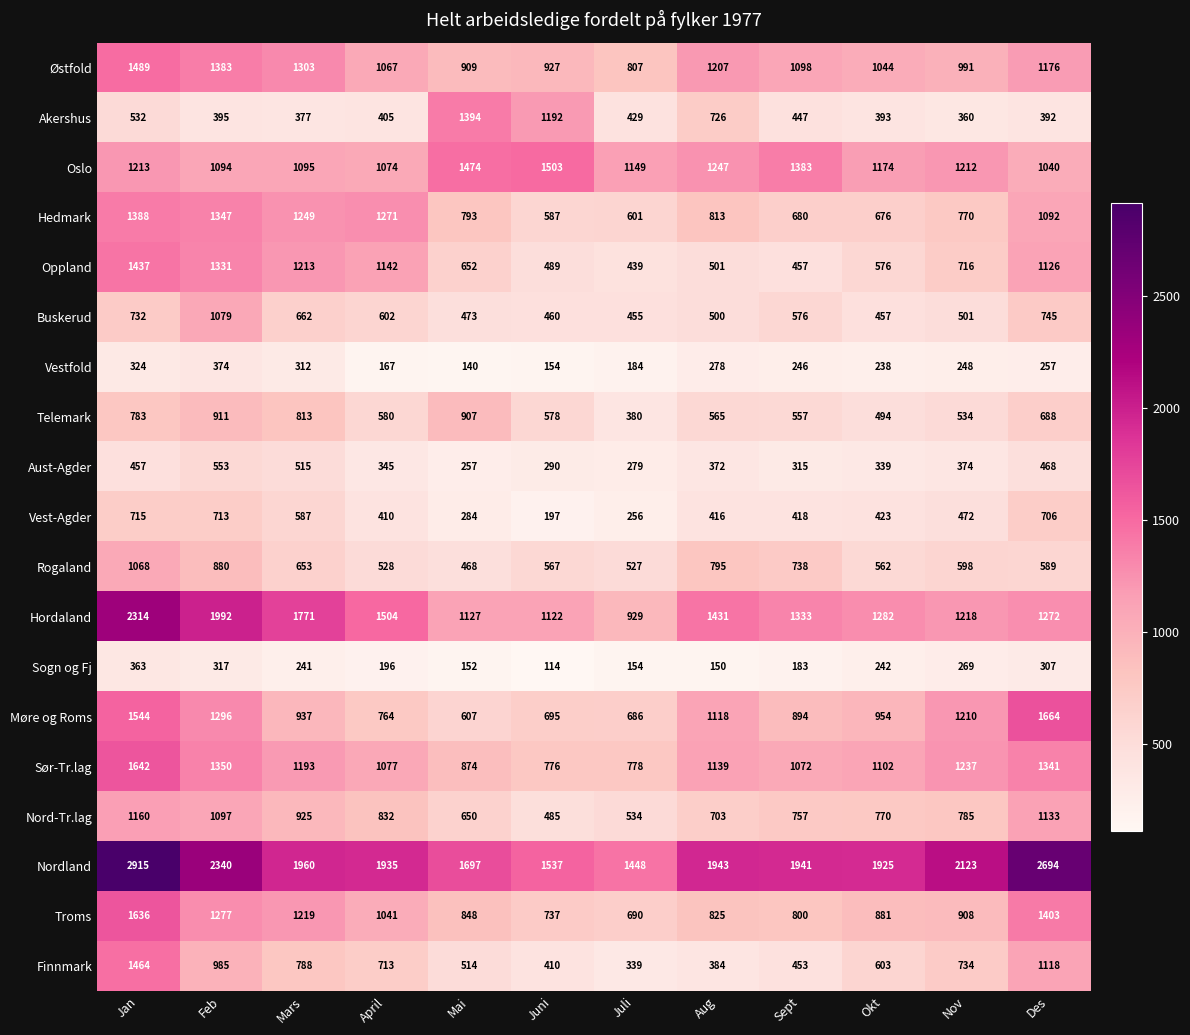

What is the difference between the Nordland values at Mars and Feb?

380